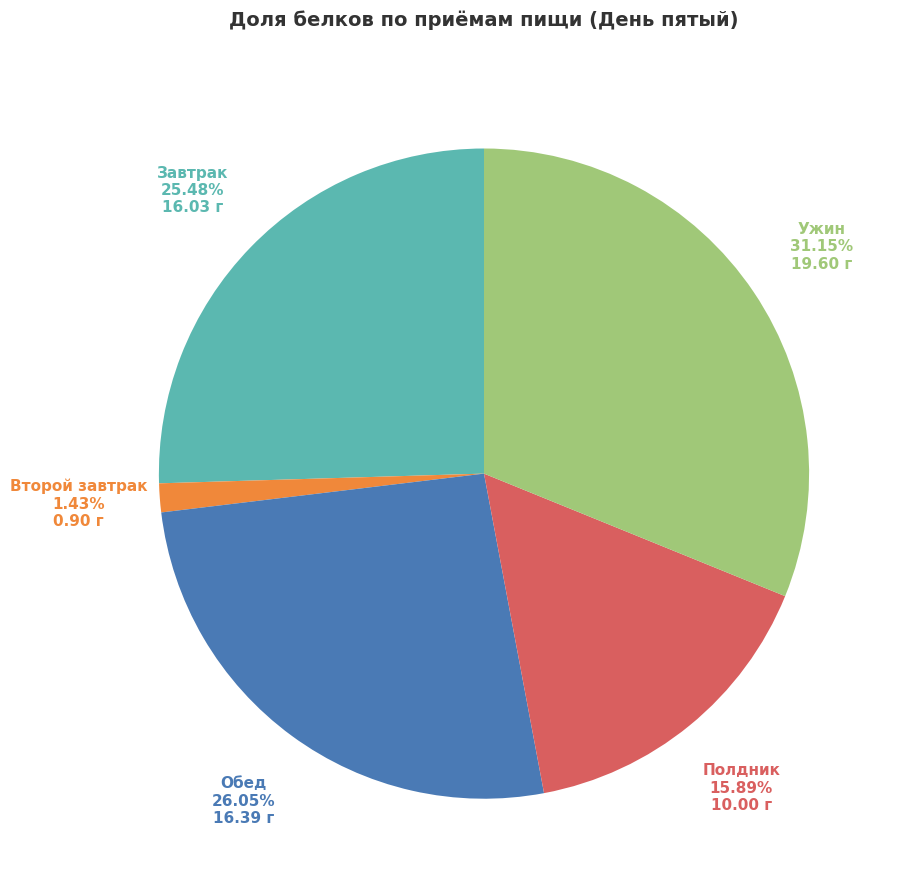

Is there any slice that represents more than half of the pie?

No